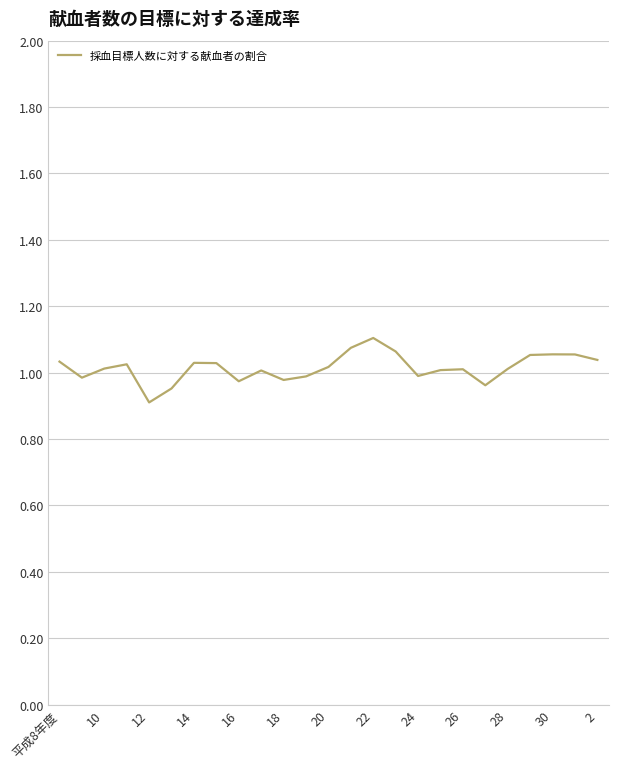

What is the minimum value shown in the chart?

0.9